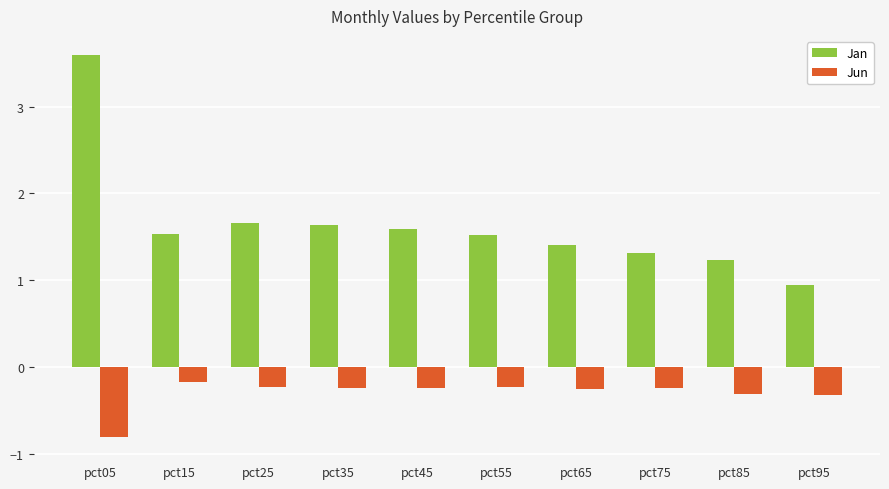

What are all the series names shown in the legend?

Jan, Jun